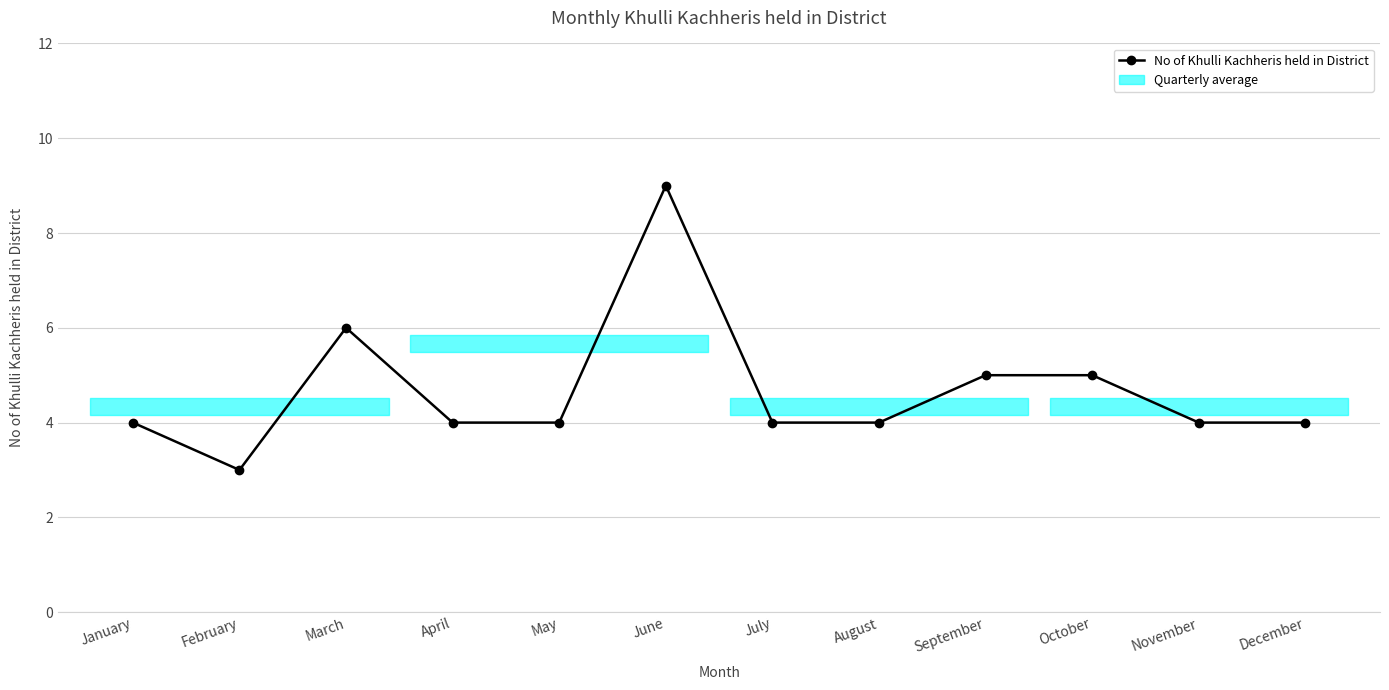

How many series are shown in this chart?

1